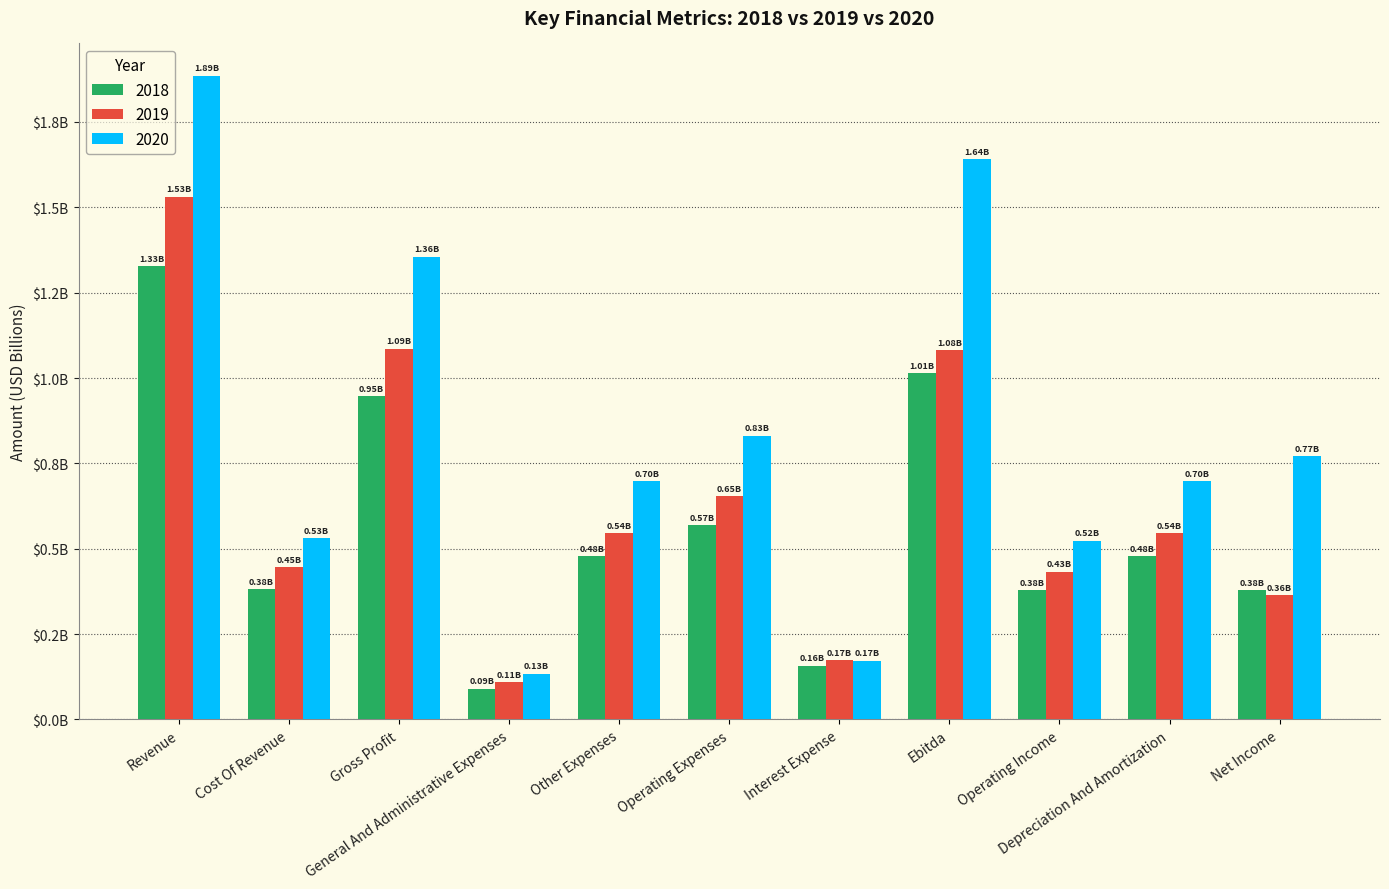

What are all the series names shown in the legend?

2018, 2019, 2020